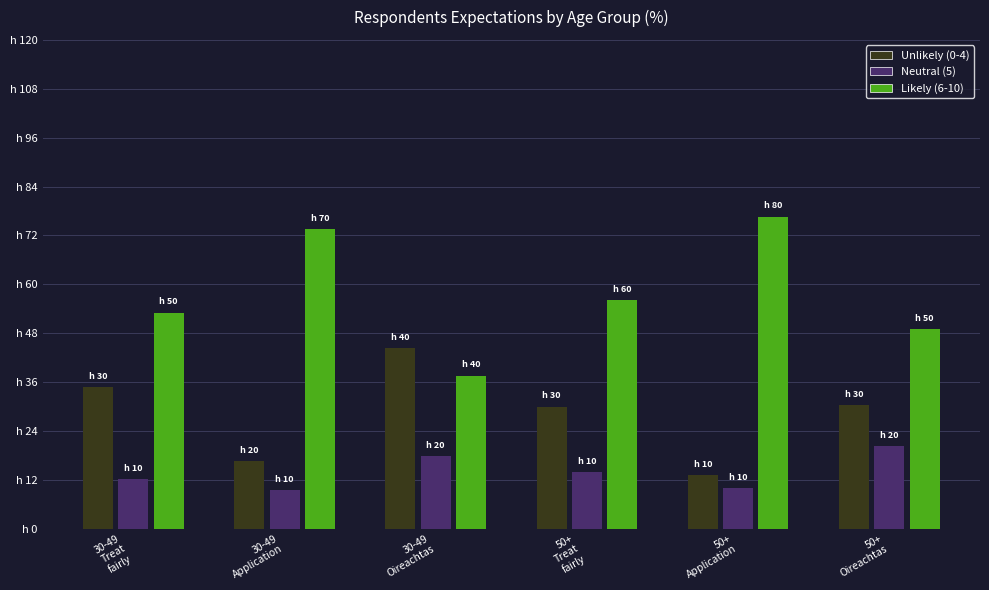

What is the difference between the maximum and minimum values in the Unlikely (0-4) series?

31.2